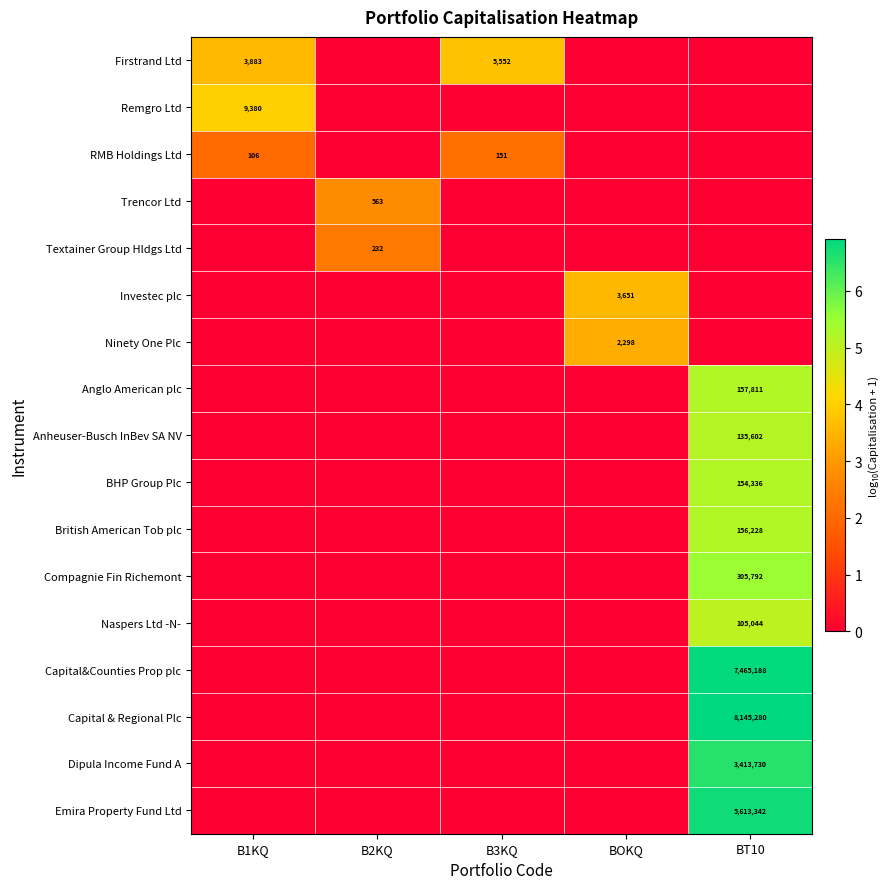

True or false: British American Tob plc has a value of 156228 at BT10.

True